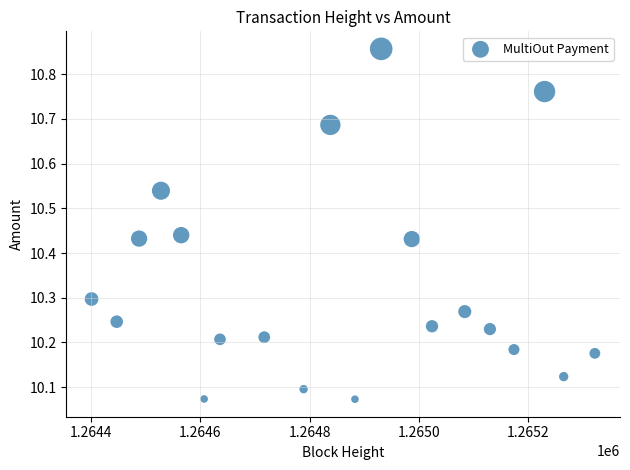

What is the range of Y values (max minus min)?

0.8